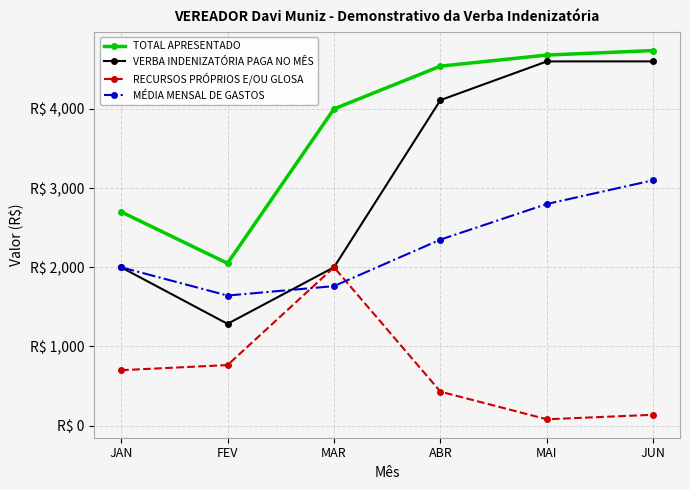

Rank the series by their average value, from highest to lowest.

TOTAL APRESENTADO, VERBA INDENIZATÓRIA PAGA NO MÊS, MÉDIA MENSAL DE GASTOS, RECURSOS PRÓPRIOS E/OU GLOSA